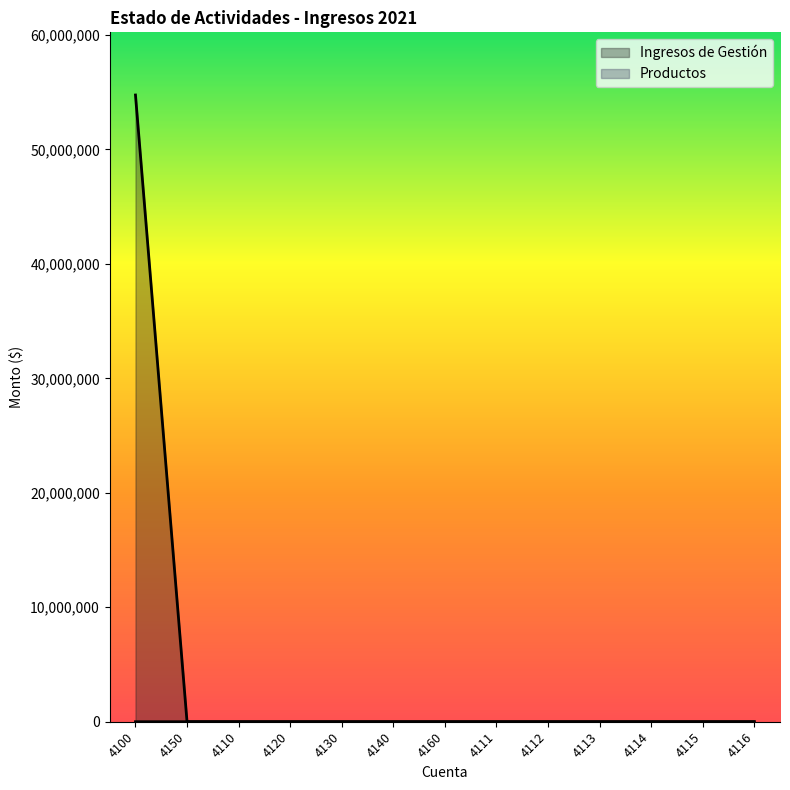

Is the value of Productos at 4111 greater than the value of Ingresos de Gestión at 4115?

No